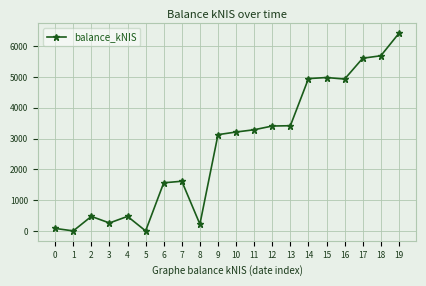

What is the maximum value shown in the chart?

6422.1